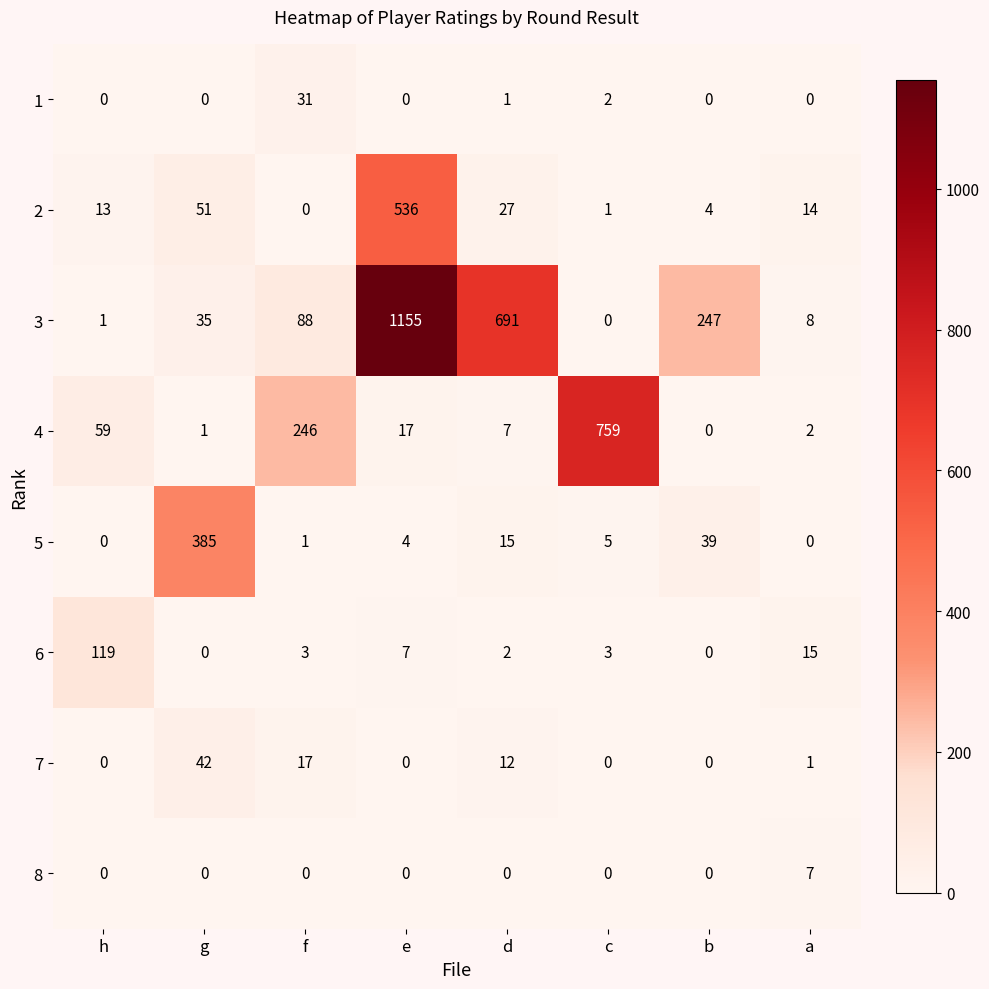

Read the 7 value at g, to the nearest 10.

40